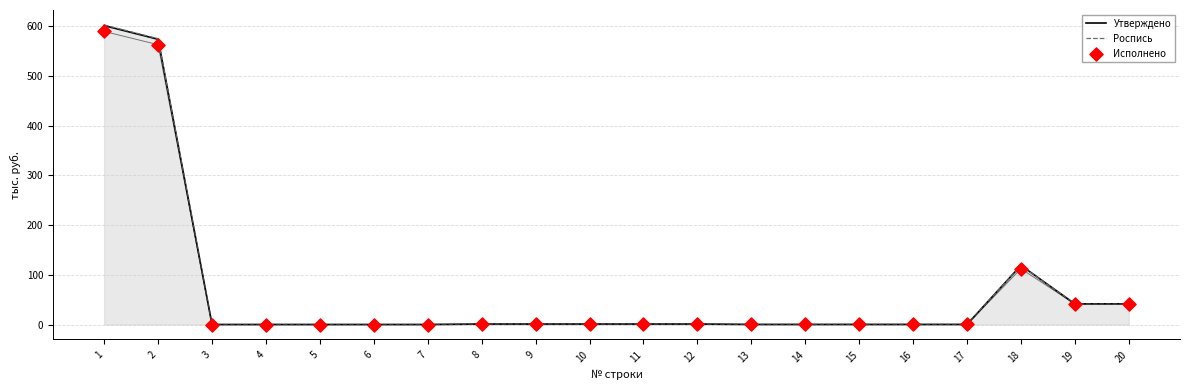

Which series has the largest total across all categories?

Роспись